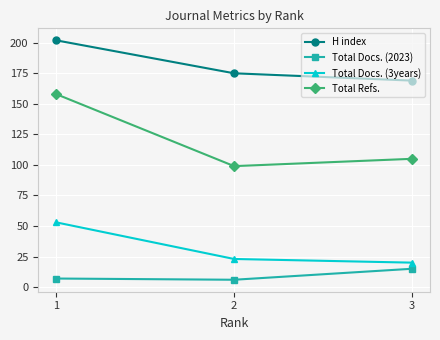

Where does the Total Refs. series first go above 105?

1